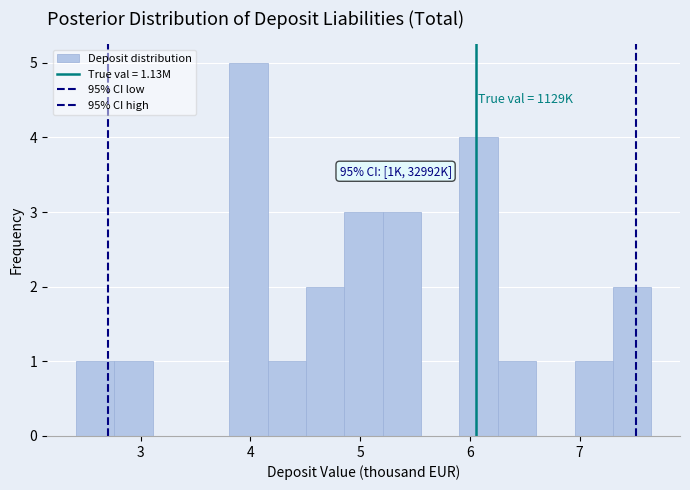

Read against the x-axis, roughly where is the centre of the tallest bar?

4.0